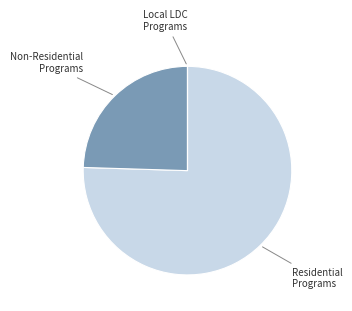

Combined, do Non-Residential Programs and Residential Programs account for over 50%?

Yes